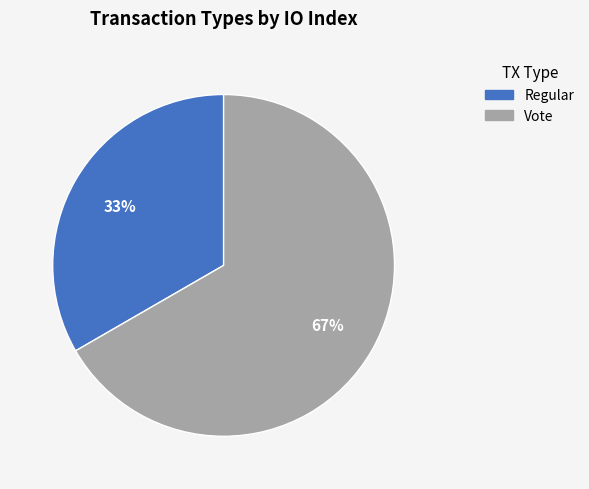

To the nearest percent, what portion does Regular represent?

33%